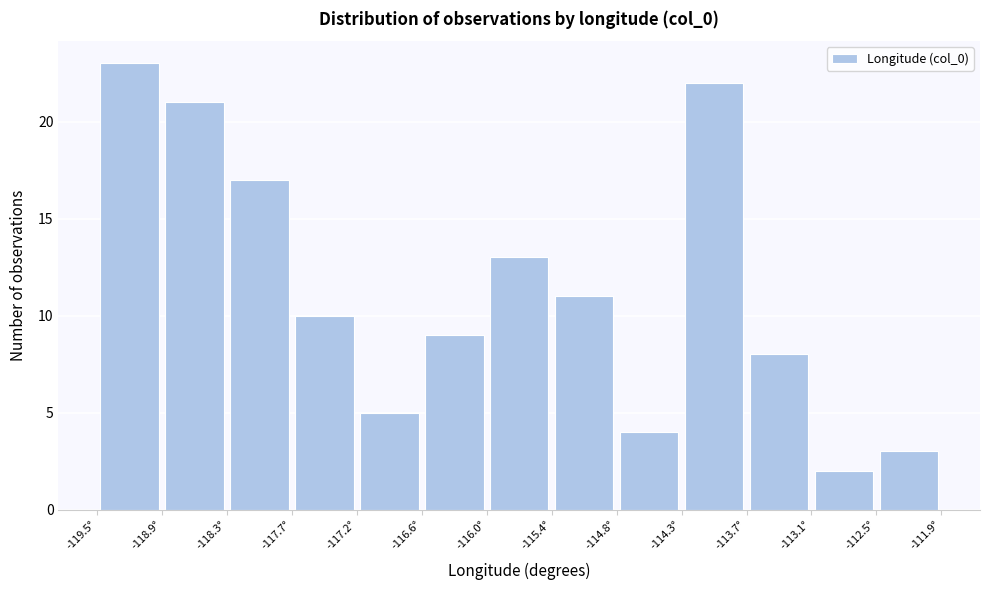

Reading left to right, transcribe this chart: for each bar, give the range it covers on the x-axis and its height. Neither the bar edges nor the heights are printed on the chart, so give them approximately, as read against the axes.

-119.5 to -118.9: 23
-118.9 to -118.3: 21
-118.3 to -117.7: 17
-117.7 to -117.2: 10
-117.2 to -116.6: 5
-116.6 to -116.0: 9
-116.0 to -115.4: 13
-115.4 to -114.8: 11
-114.8 to -114.3: 4
-114.3 to -113.7: 22
-113.7 to -113.1: 8
-113.1 to -112.5: 2
-112.5 to -111.9: 3